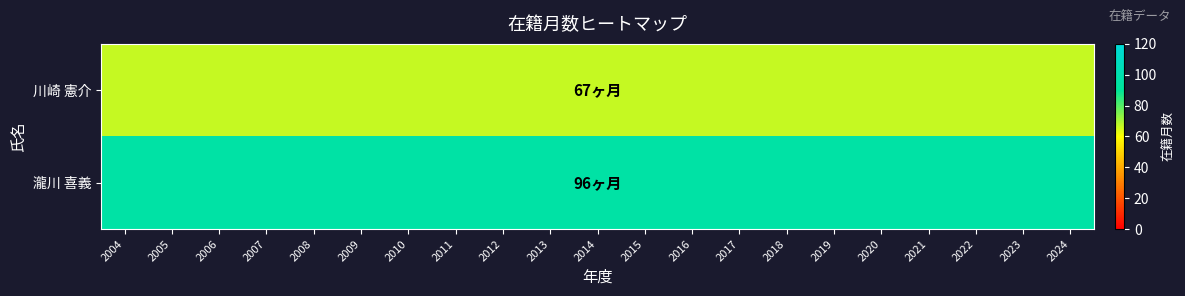

List the series in order of their peak value, lowest first.

川崎 憲介, 瀧川 喜義